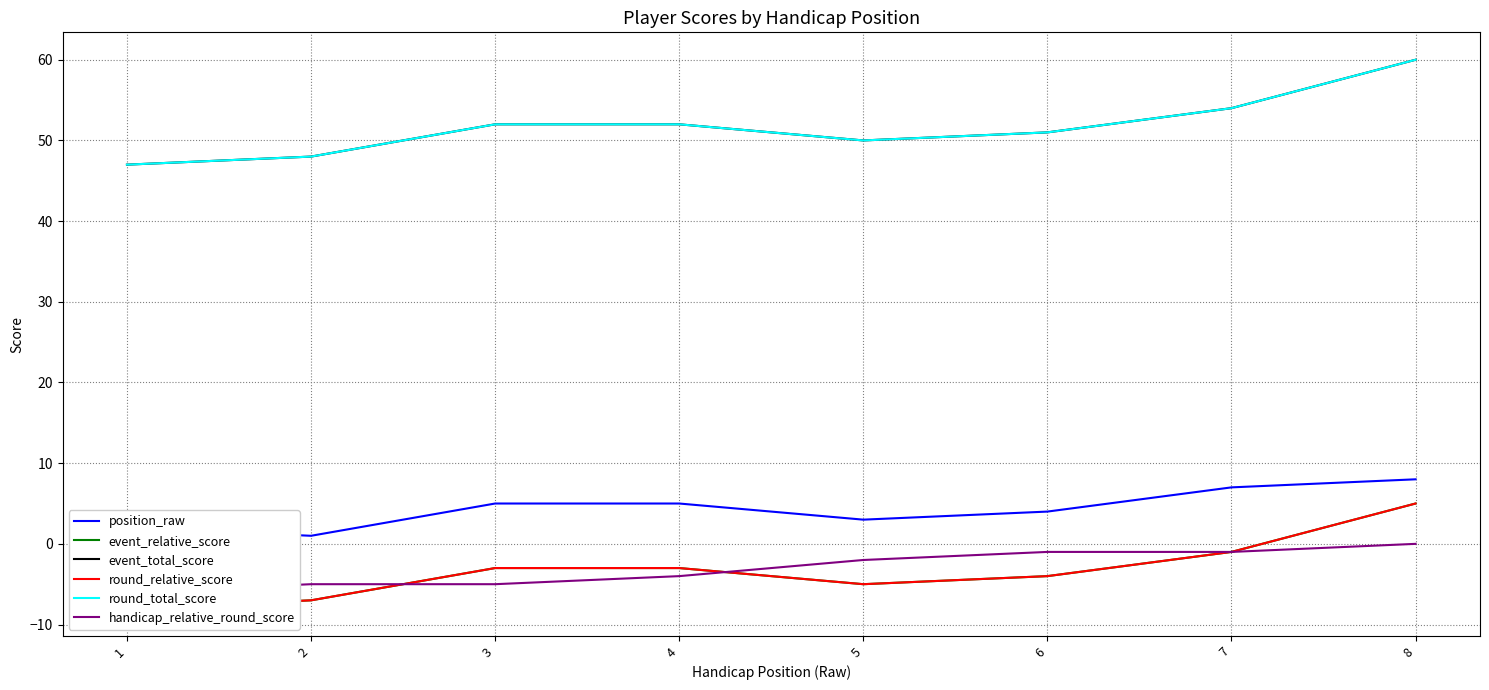

At which label does event_total_score reach its minimum?

1